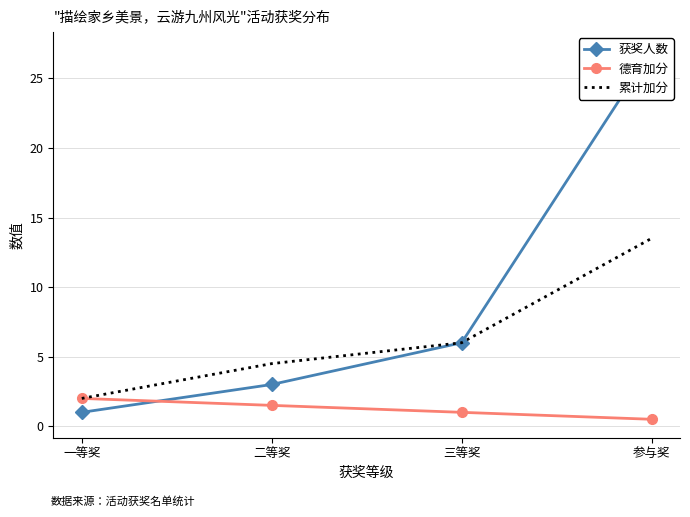

What is the difference between the maximum and minimum values in the 获奖人数 series?

26.0